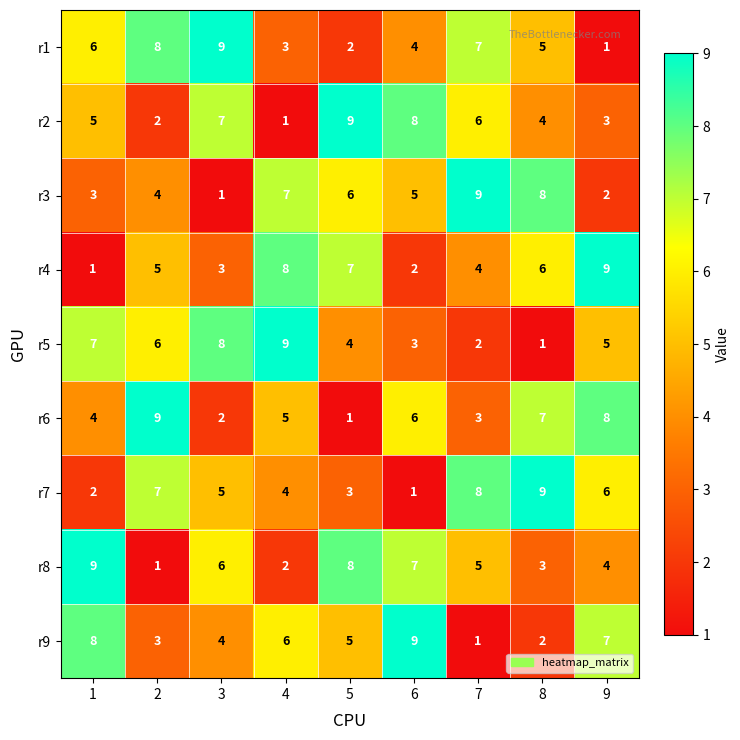

How many r6 values are between 3 and 7?

5